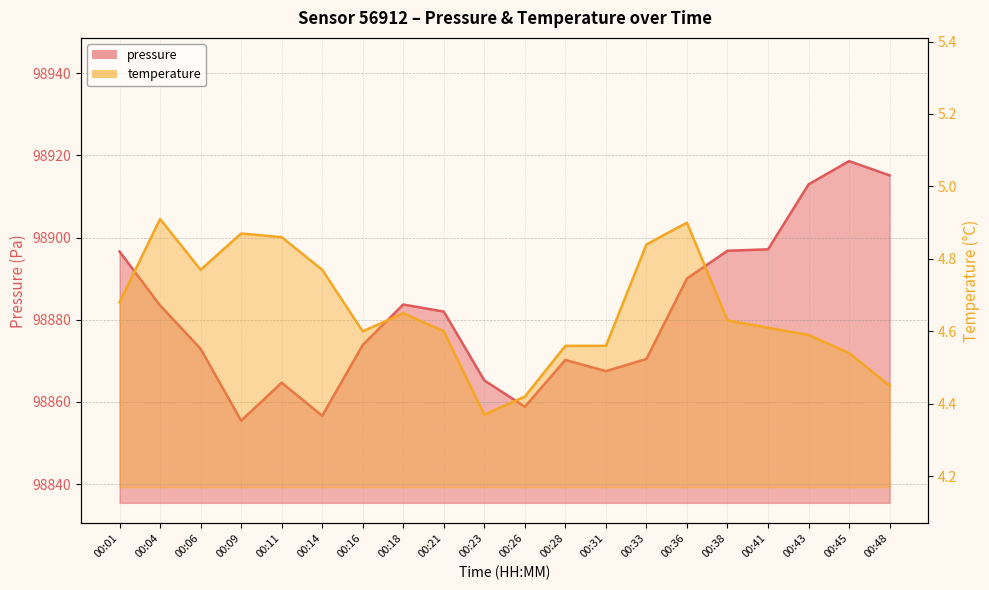

At 00:28, list the series in order from largest to smallest.

pressure, temperature